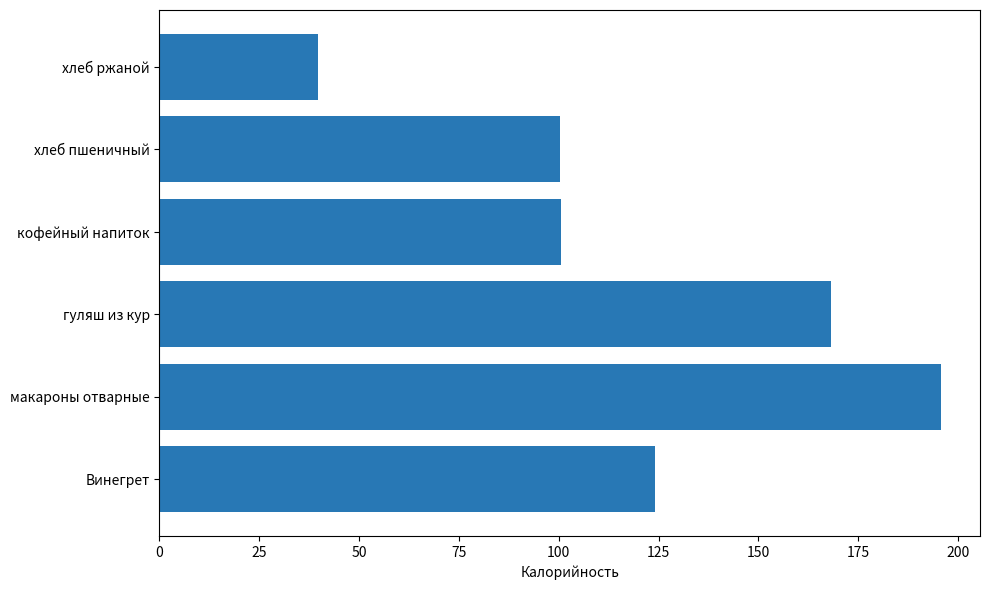

What is the change in value from Винегрет to кофейный напиток?

-23.4